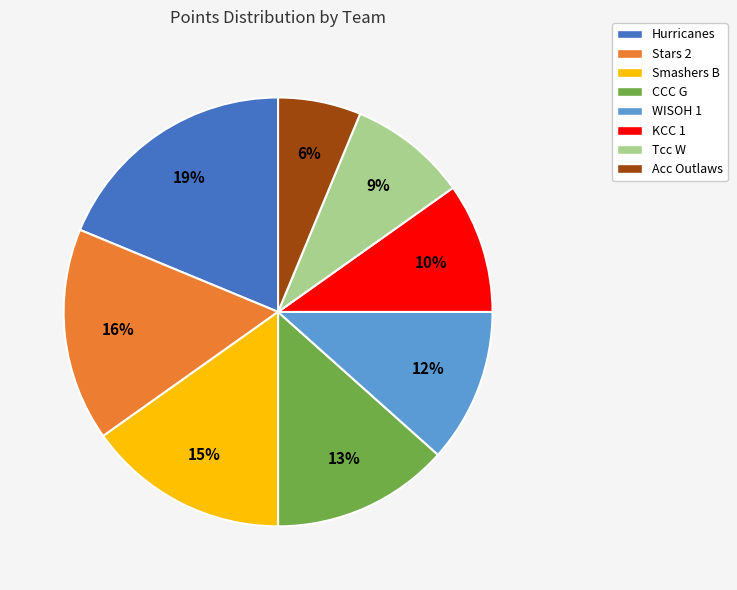

What is the ratio of the value at KCC 1 to the value at Stars 2?

0.6